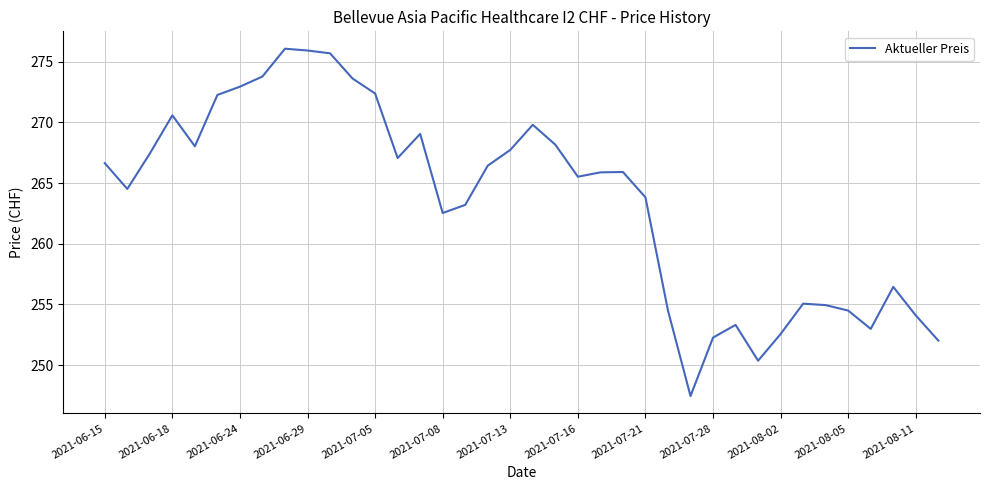

What is the maximum value shown in the chart?

276.1